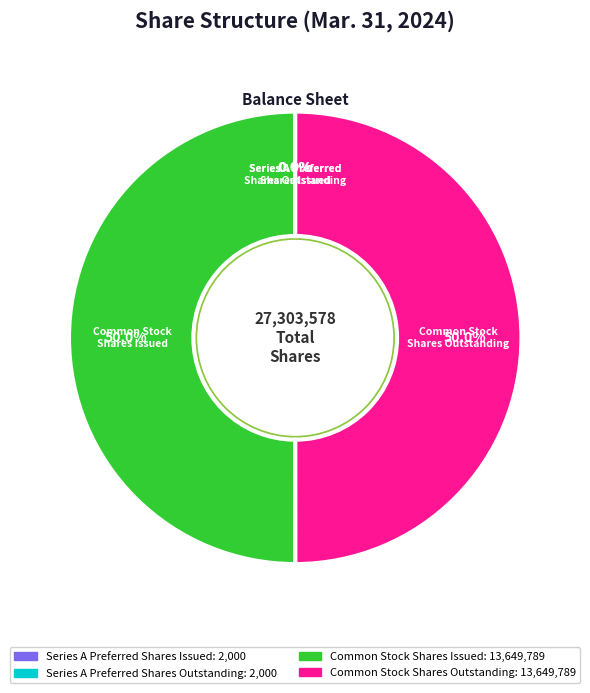

What is the change in value from Series A Preferred
Shares Outstanding to Common Stock
Shares Issued?

+13647789